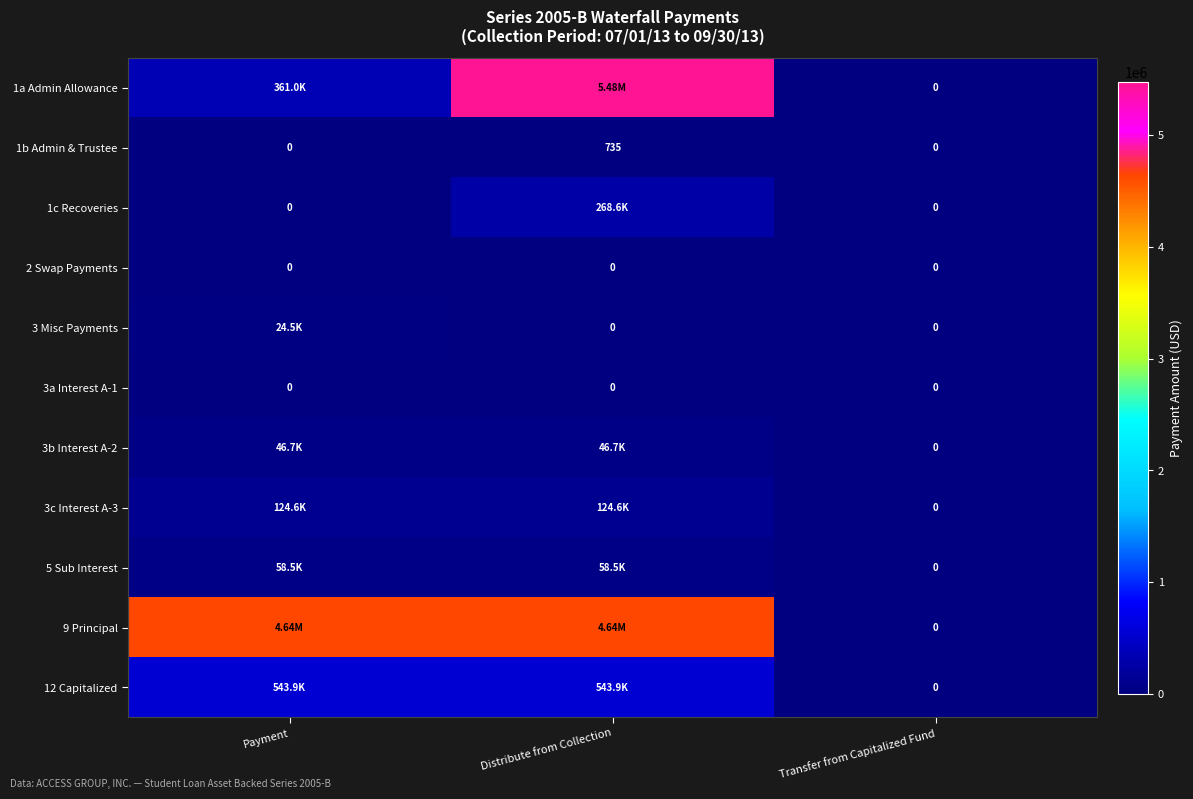

Which series has the largest total across all categories?

9 Principal